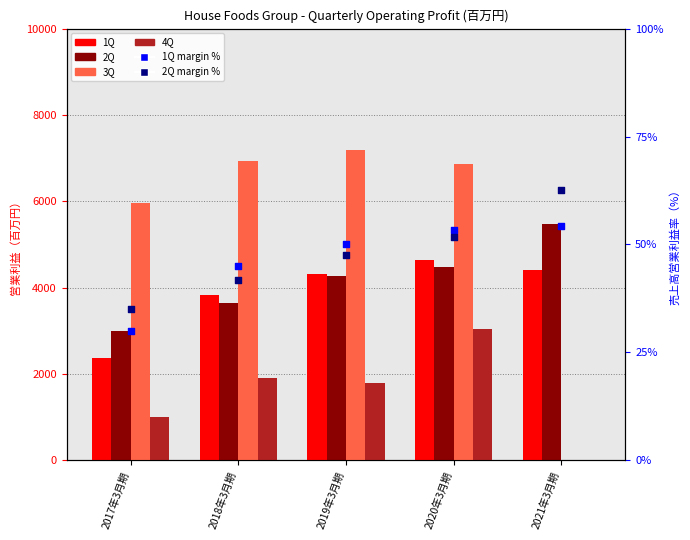

At how many categories does at least one series exceed 1884?

5